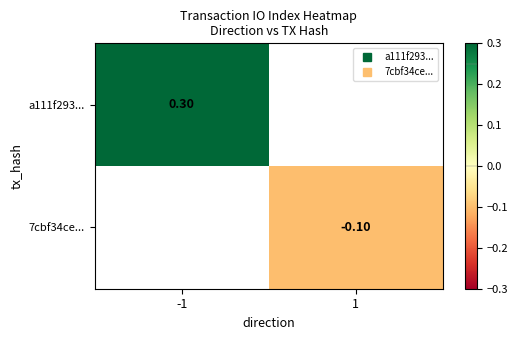

The a111f293... series shows 0.1 at -1. True or false?

False